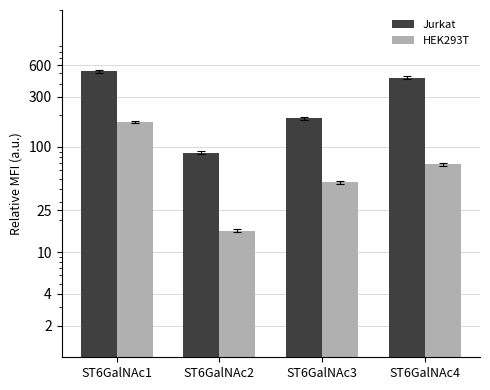

Rank the categories by HEK293T value from lowest to highest.

ST6GalNAc2, ST6GalNAc3, ST6GalNAc4, ST6GalNAc1